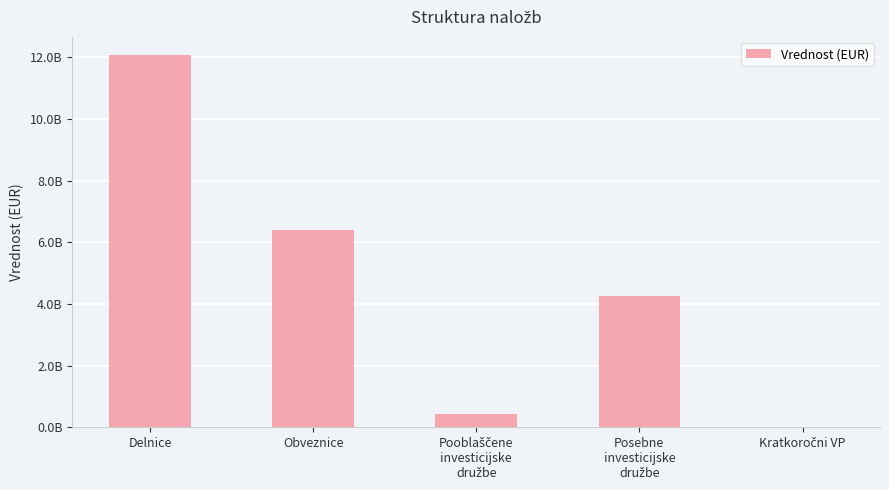

At which label is the value closest to 6030893806?

Obveznice